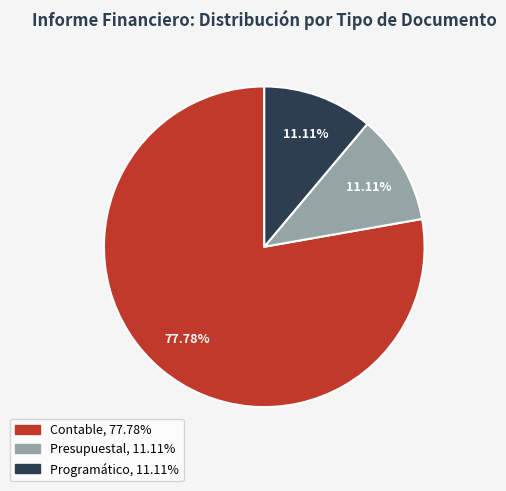

Combined, do Programático and Presupuestal account for over 50%?

No